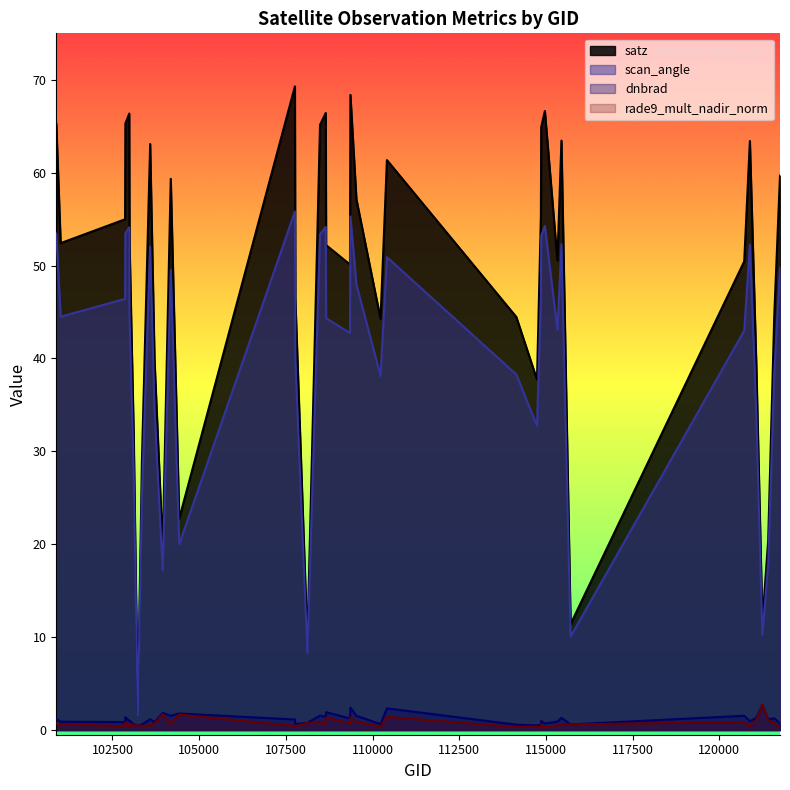

Count the number of categories in the chart.

40